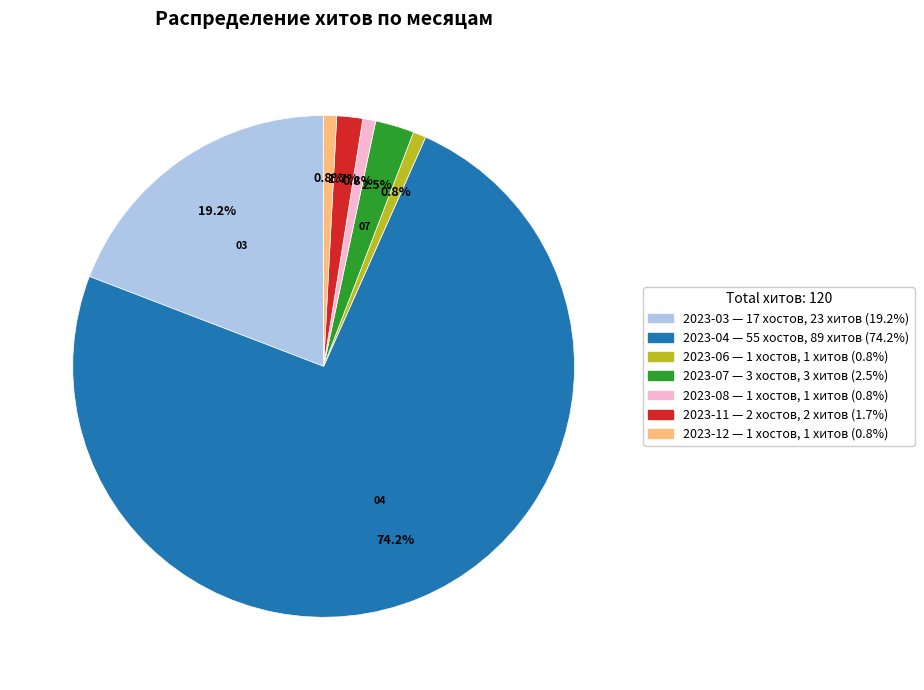

Is there any slice that represents more than half of the pie?

Yes